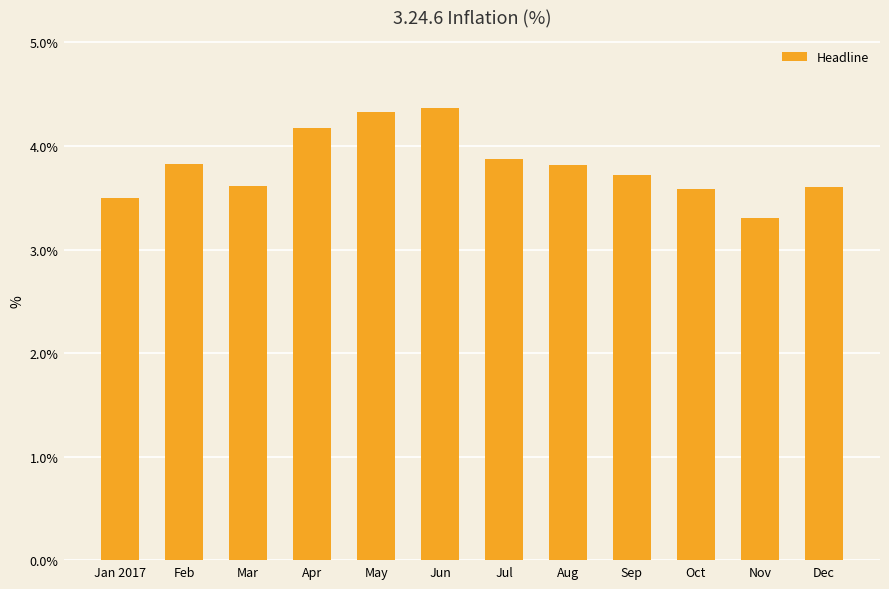

What is the average value?

3.8